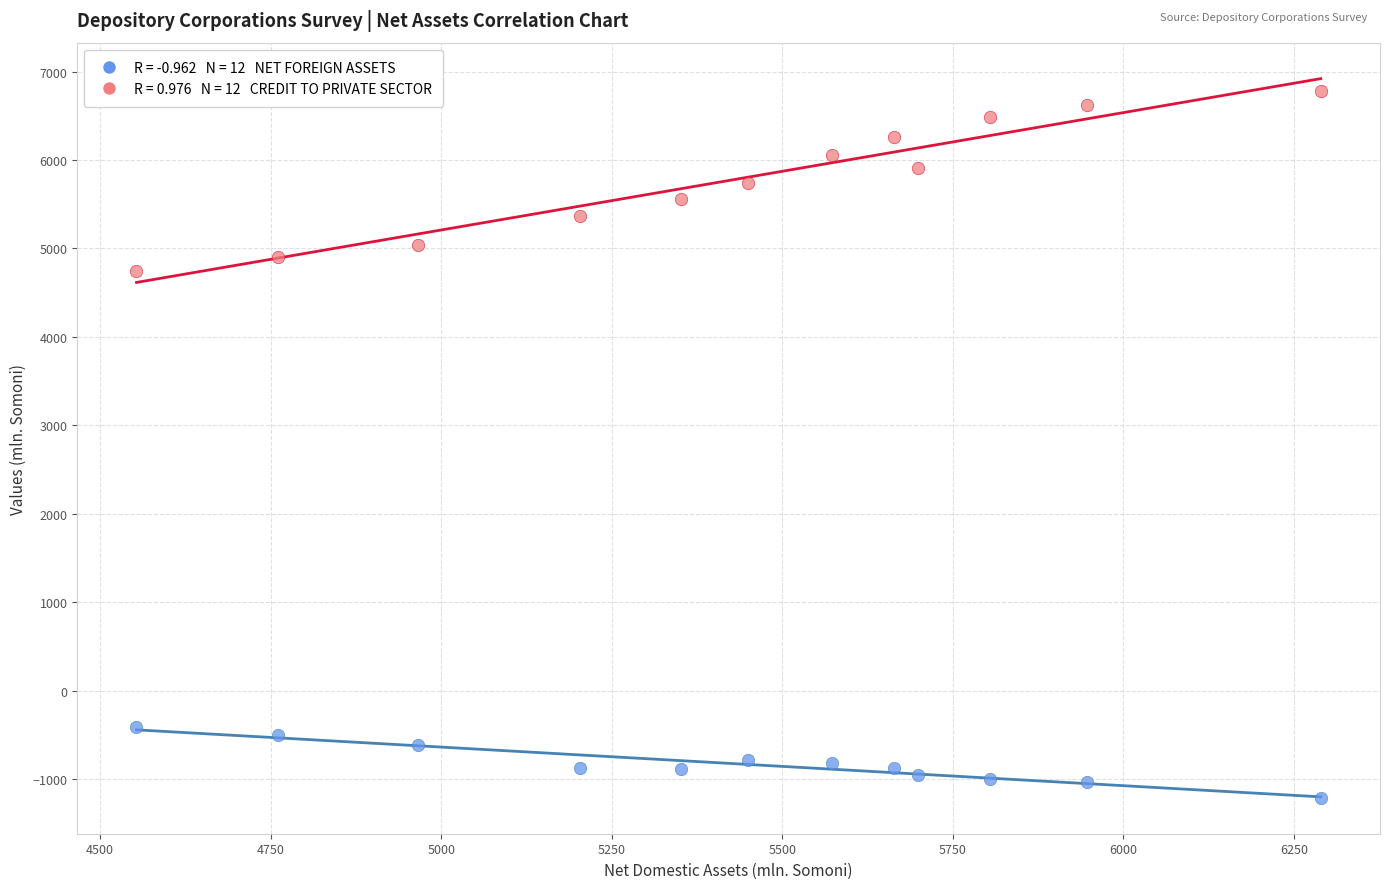

Across all series, what Y value is closest to 2784?

4750.8